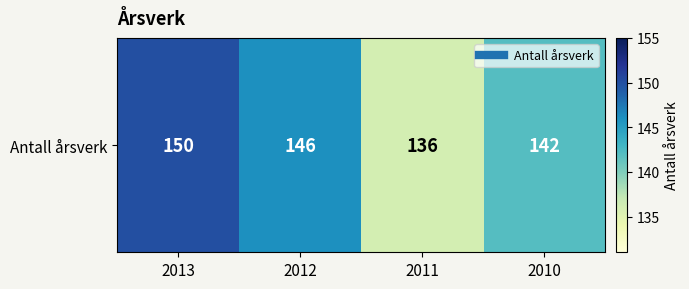

Reading left to right, transcribe all the data shown in this chart.

2013=150	2012=146	2011=136	2010=142